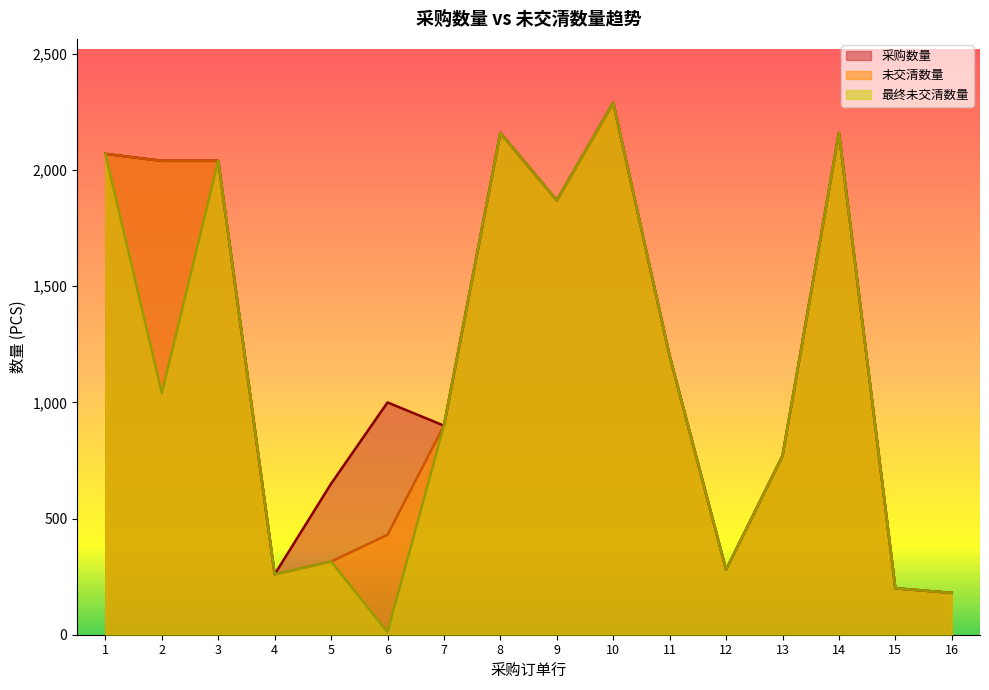

True or false: 最终未交清数量 and 未交清数量 cross at least once.

False